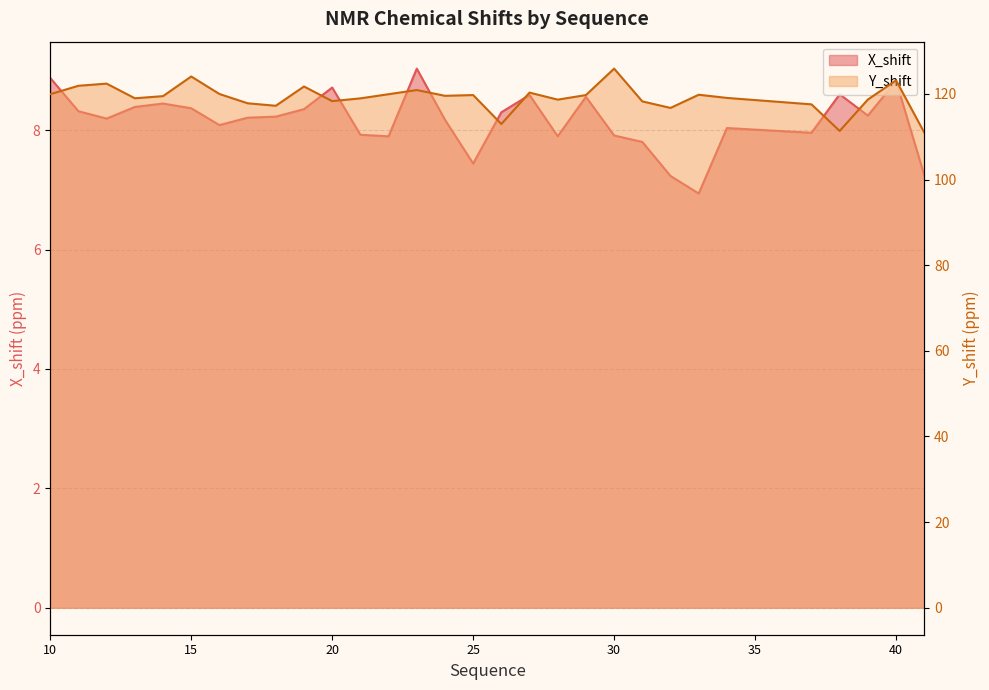

Which series has the largest total across all categories?

Y_shift